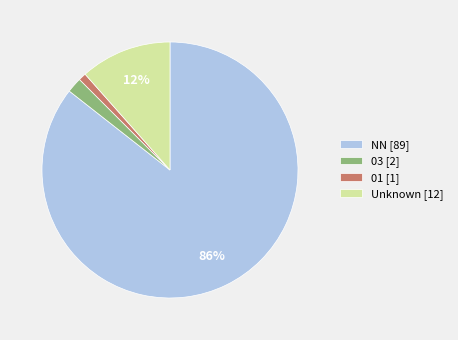

Count the number of slices in the pie.

4